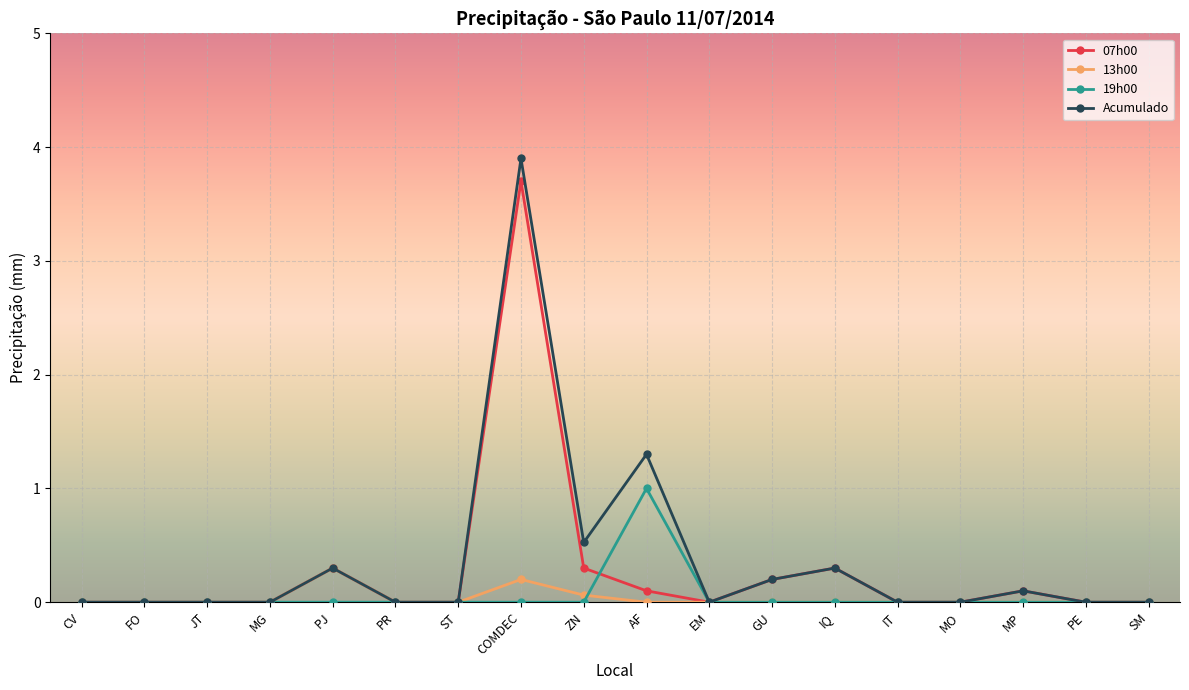

Reading left to right, extract all data points from this chart.

07h00: 0.0	0.0	0.0	0.0	0.3	0.0	0.0	3.7	0.3	0.1	0.0	0.2	0.3	0.0	0.0	0.1	0.0	0.0
13h00: 0.0	0.0	0.0	0.0	0.3	0.0	0.0	0.2	0.1	0.0	0.0	0.0	0.0	0.0	0.0	0.0	0.0	0.0
19h00: 0.0	0.0	0.0	0.0	0.0	0.0	0.0	0.0	0.0	1.0	0.0	0.0	0.0	0.0	0.0	0.0	0.0	0.0
Acumulado: 0.0	0.0	0.0	0.0	0.3	0.0	0.0	3.9	0.5	1.3	0.0	0.2	0.3	0.0	0.0	0.1	0.0	0.0